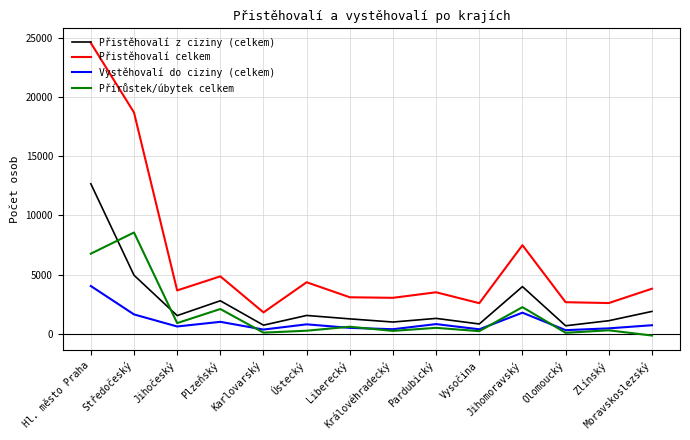

What position from the left is Královéhradecký?

8